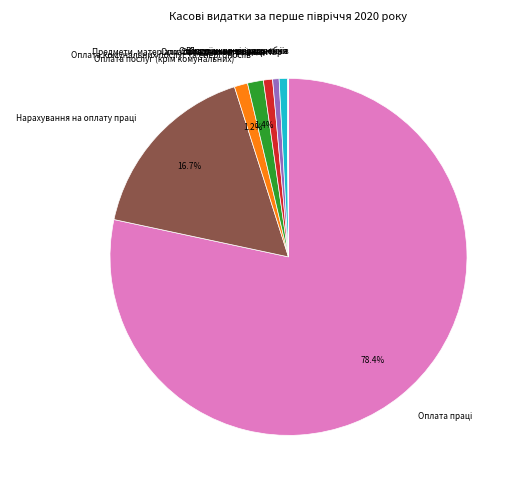

Is Оплата теплопостачання the majority of the pie?

No